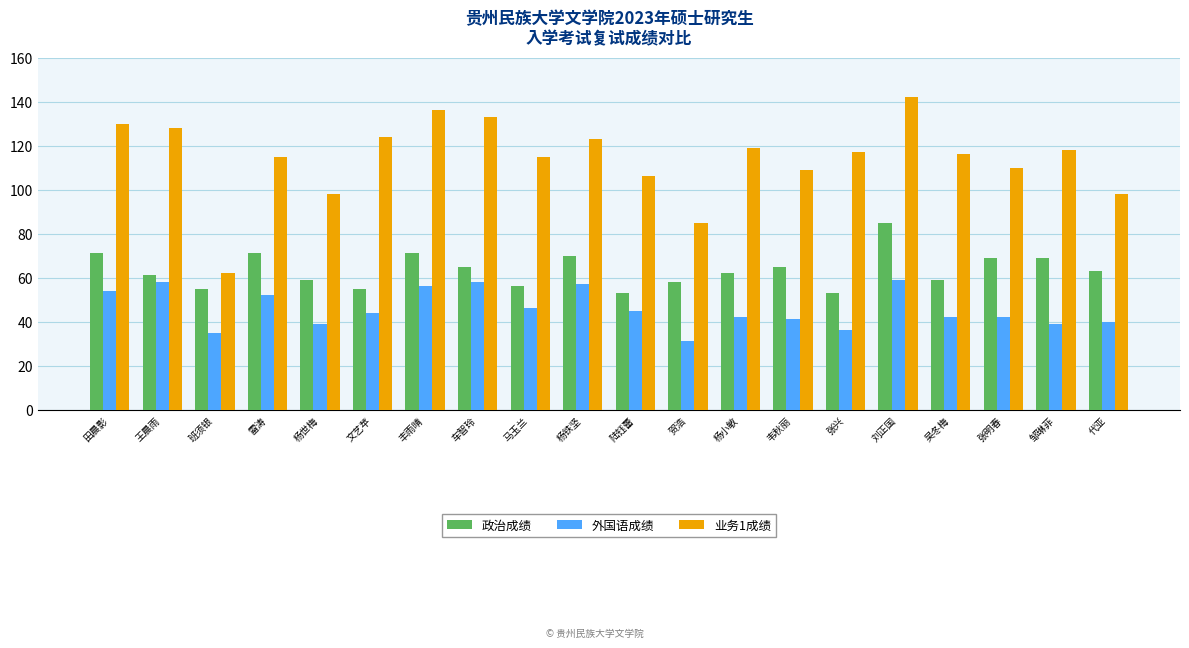

What is the maximum value shown in the chart?

142